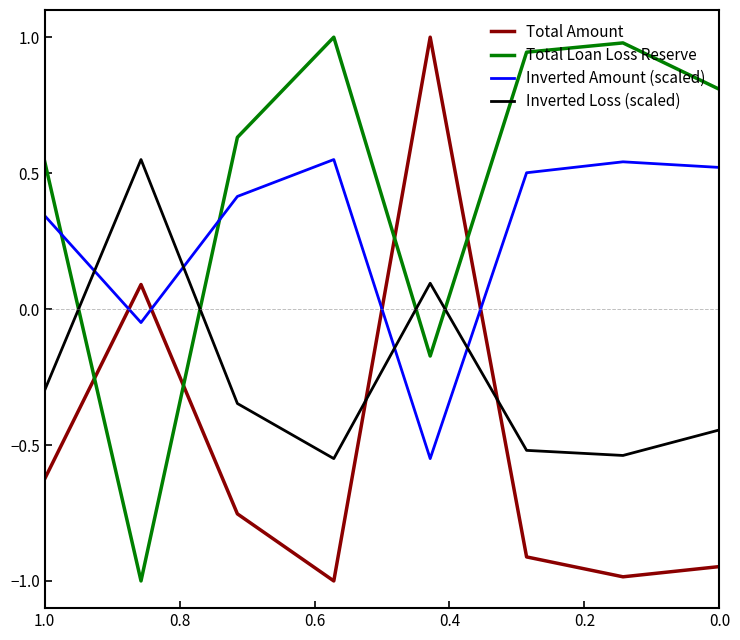

How many lines are shown in the chart?

4